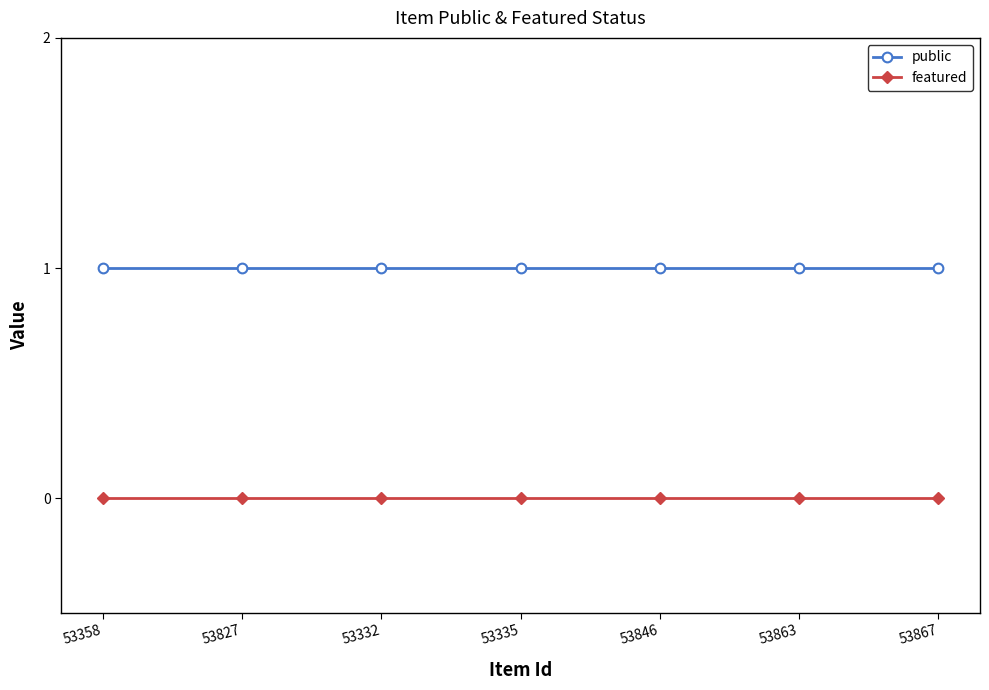

What is the sum of all public values?

7